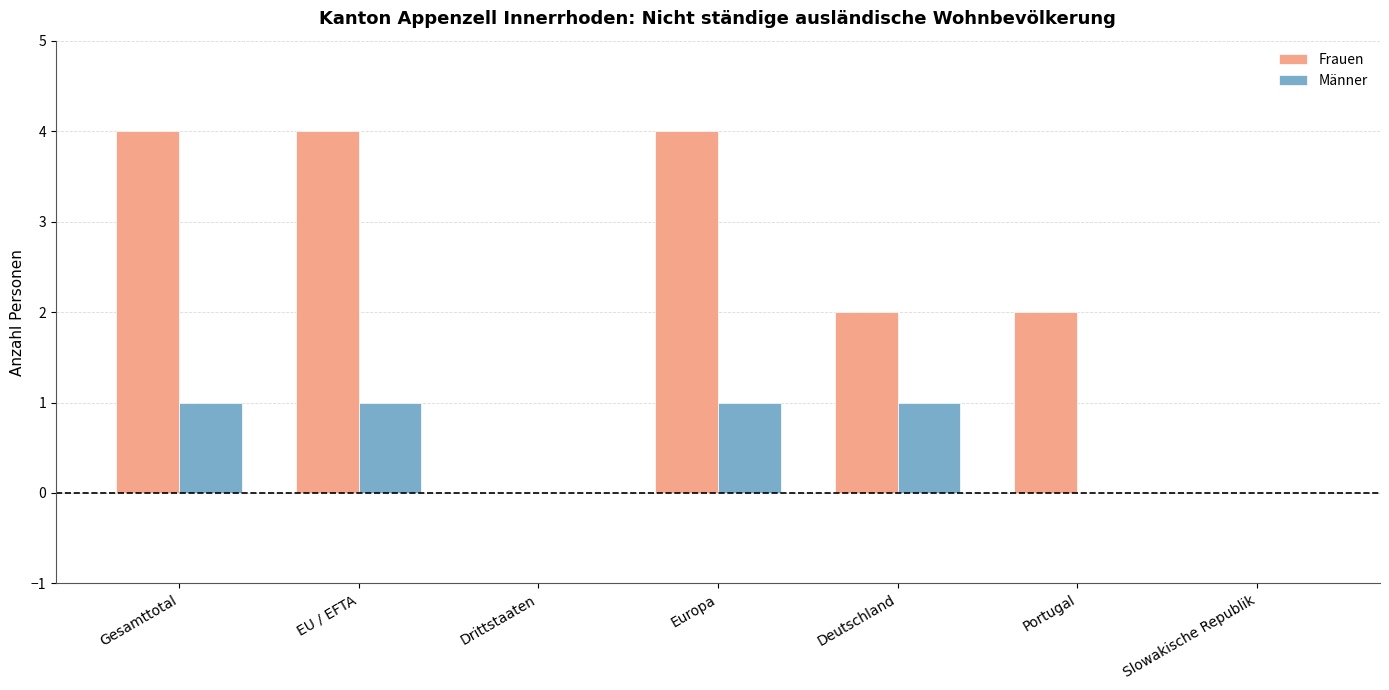

What is the greatest value displayed?

4